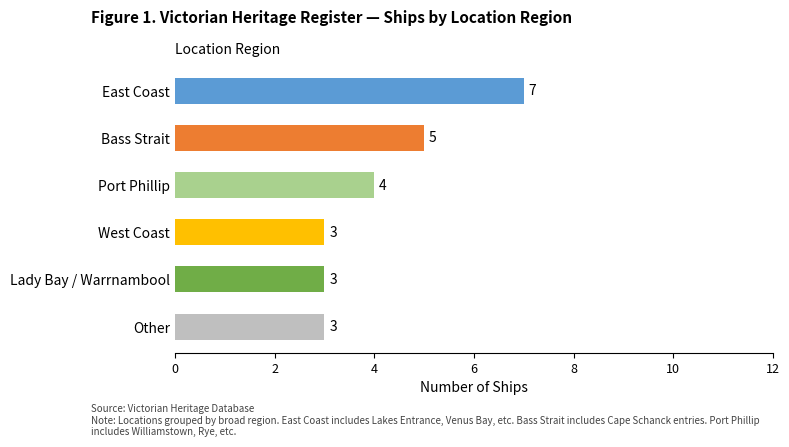

How many values are between 3 and 5?

5